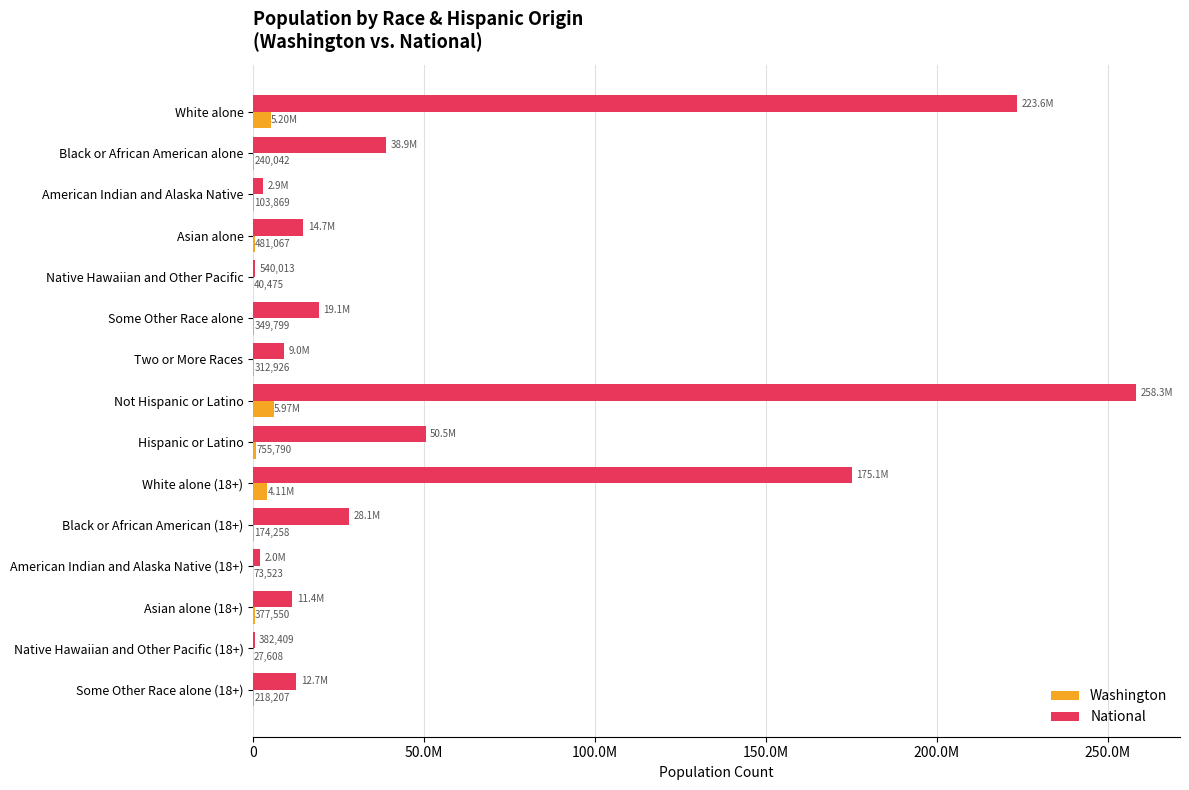

What are all the series names shown in the legend?

Washington, National